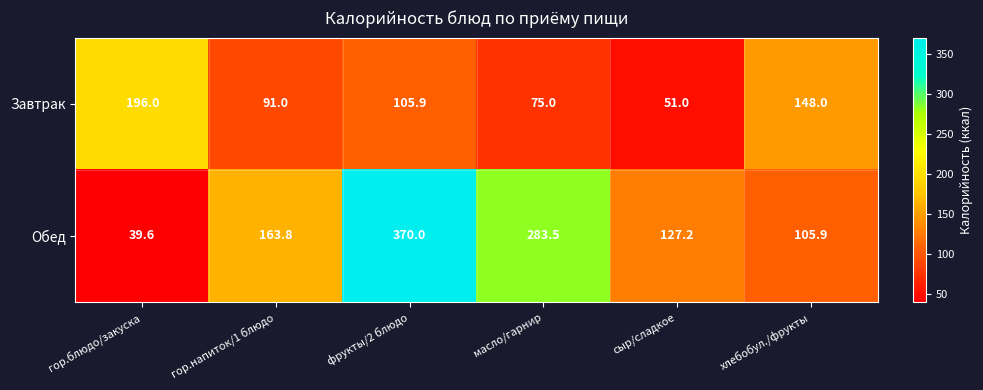

What is the smallest value displayed?

39.6